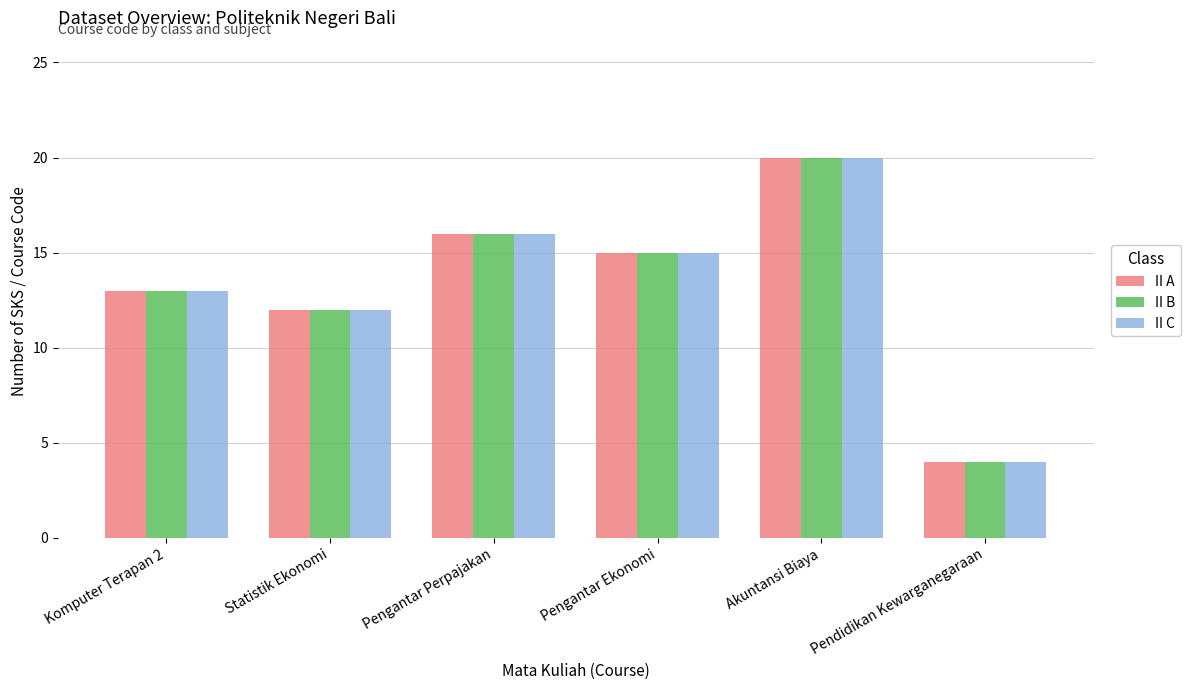

What is the label of the 1st bar from the right?

Pendidikan Kewarganegaraan